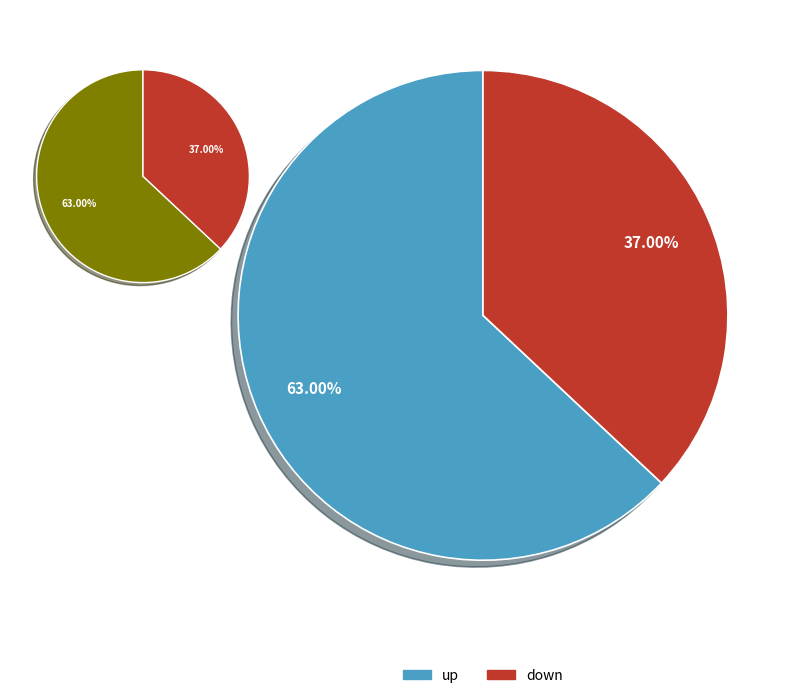

To the nearest percent, what percentage of the pie is down?

37%